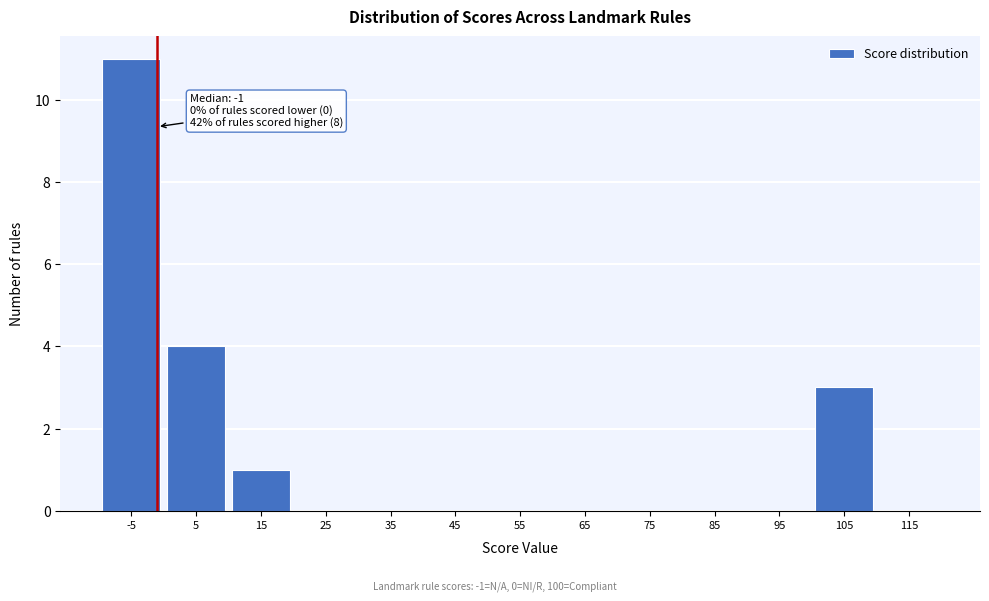

Over which range of the x-axis is the bar tallest?

-10 to 0